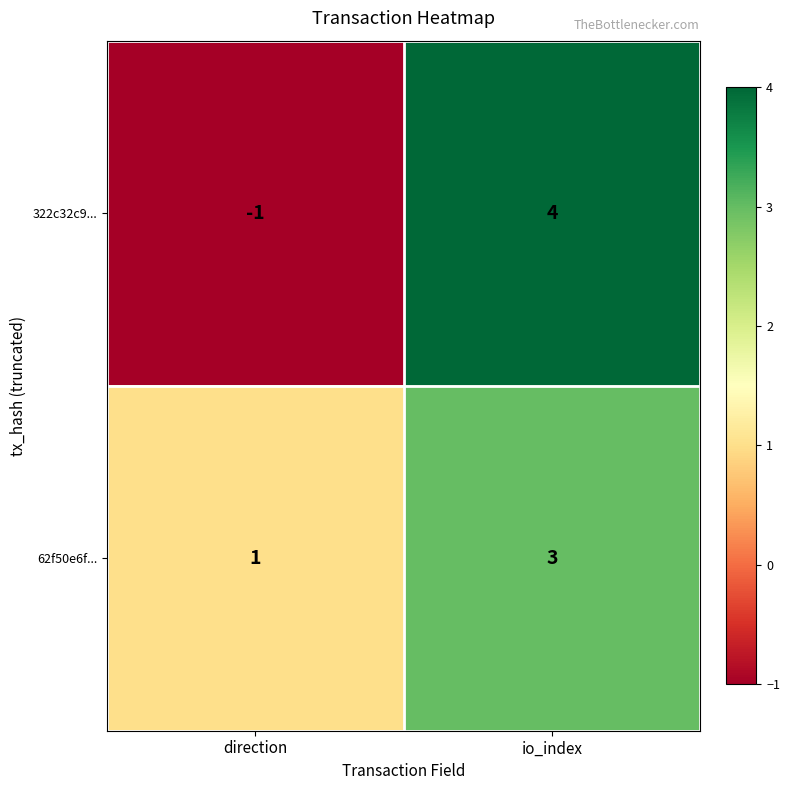

At direction, list the series in order from smallest to largest.

322c32c9..., 62f50e6f...